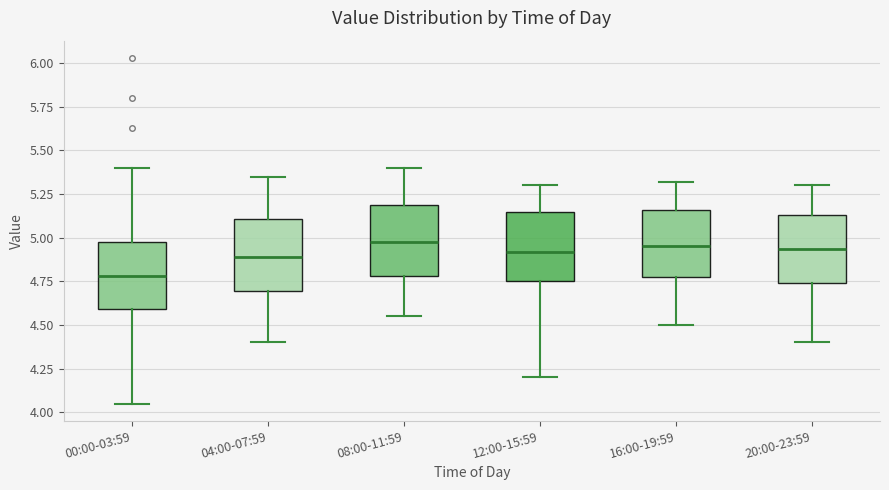

Where does the median line of the box for 12:00-15:59 sit on the y-axis? The values are not printed on the chart, so give them approximately, as read against the axis.

4.90